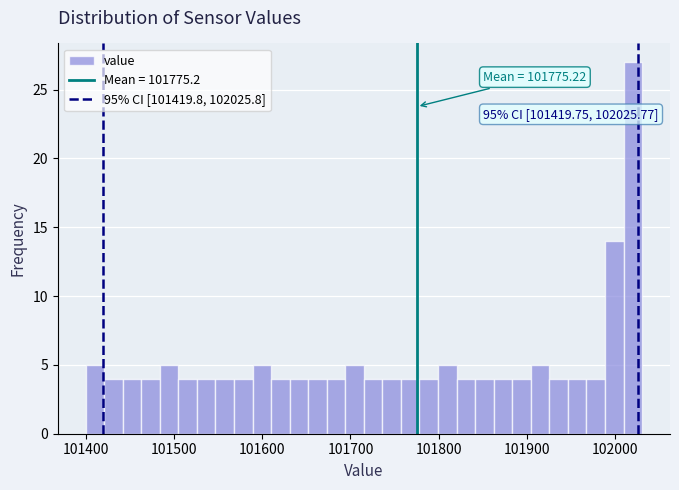

Around what value on the x-axis is the tallest bar? Give the approximate position of its centre, as read against the axis.

102020